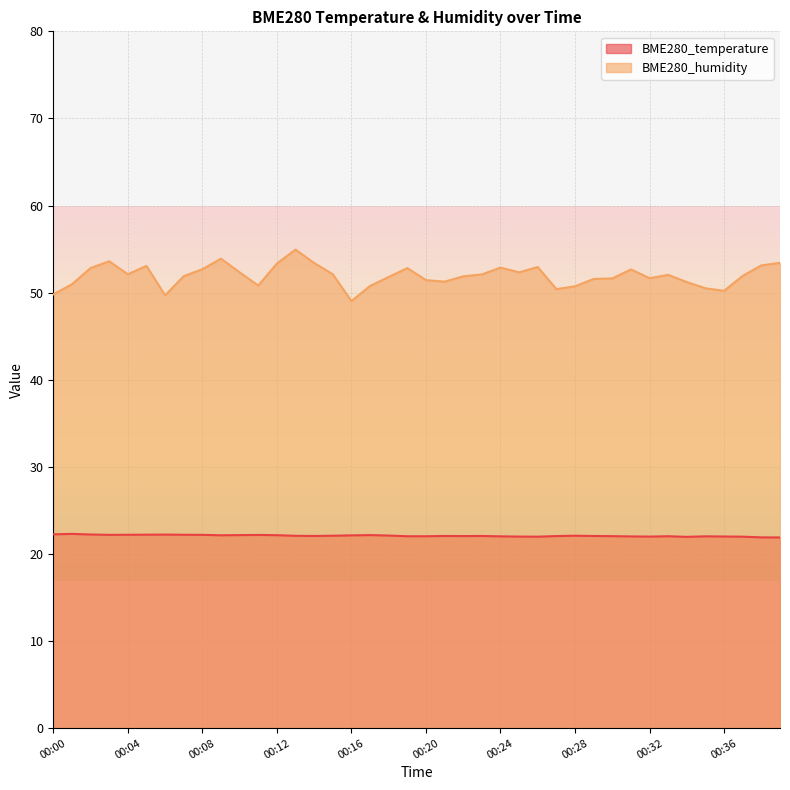

Read the BME280_temperature value at 00:16.

22.1